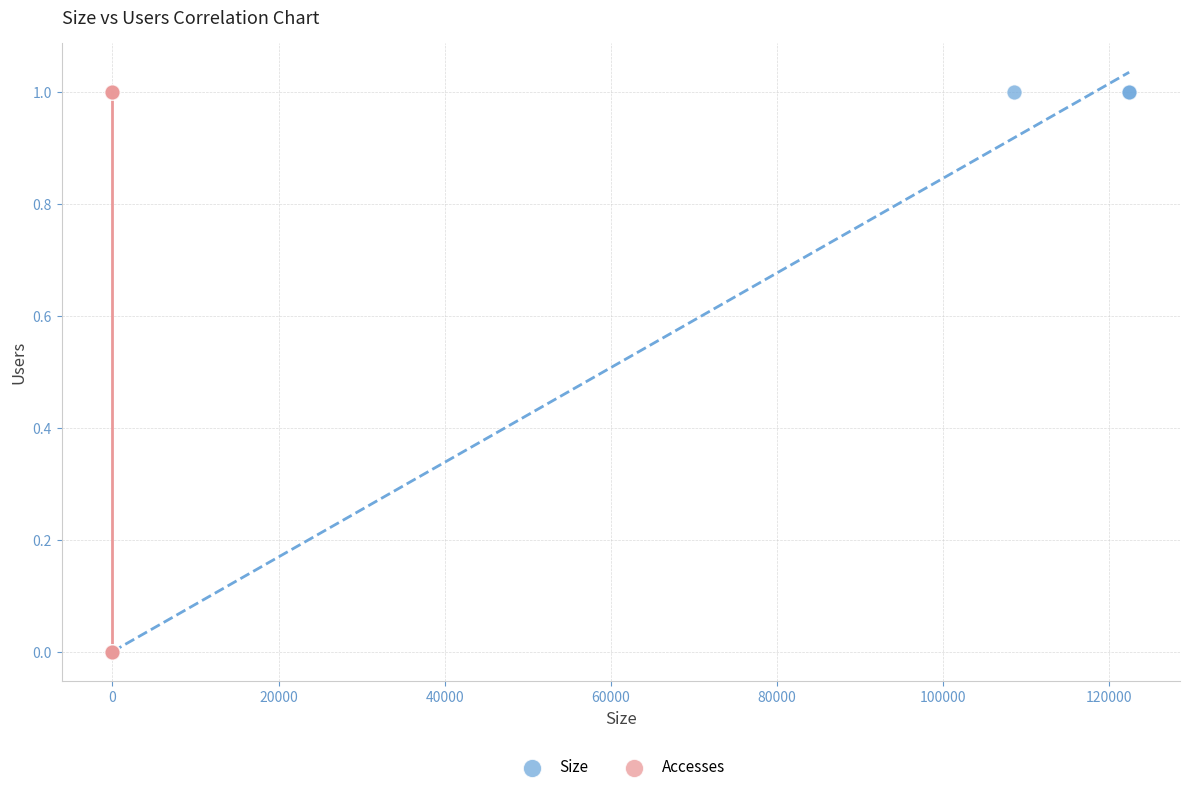

What are all the series names shown in the legend?

Size, Accesses